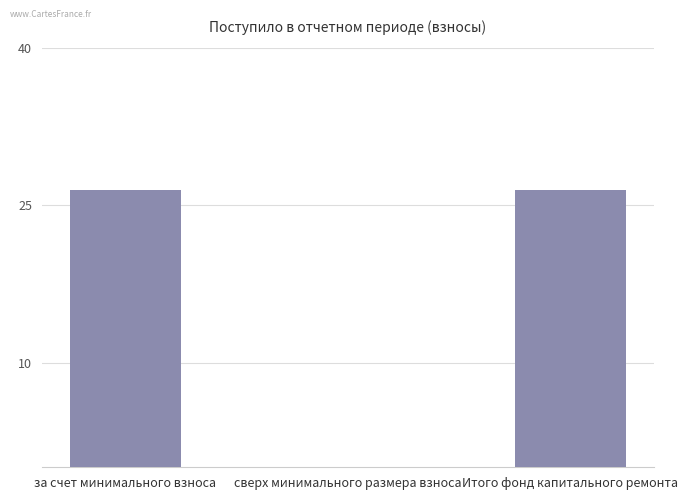

At which label does the data first exceed 26?

за счет минимального взноса